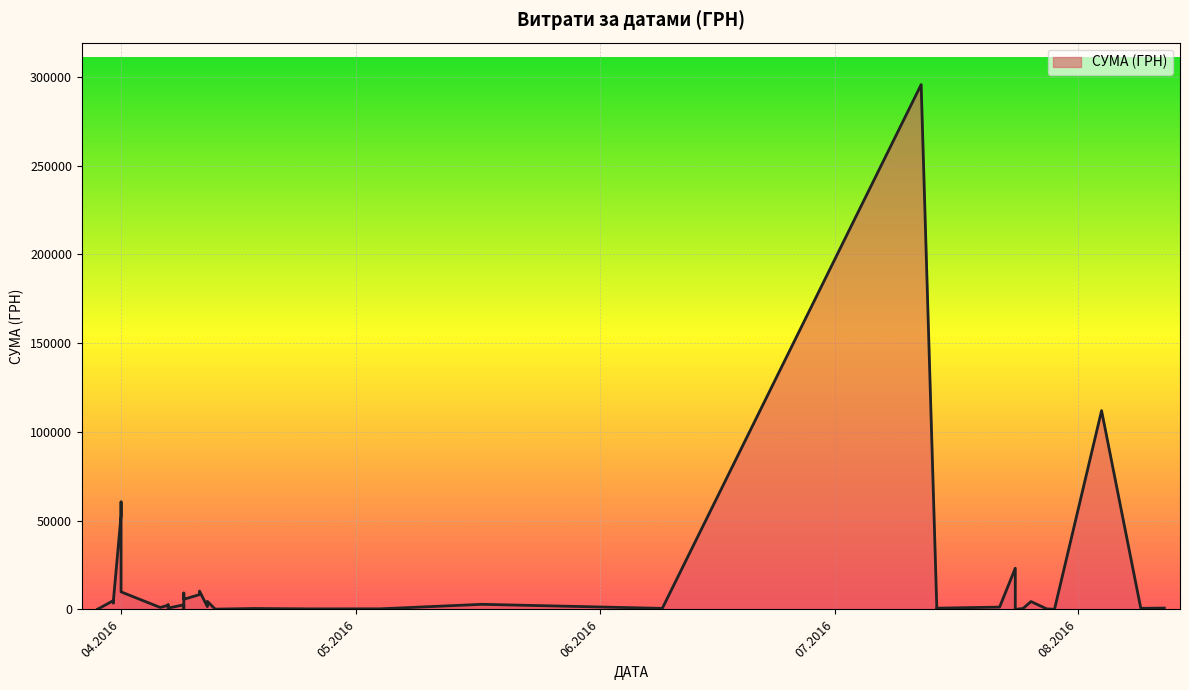

Between 29.03.2016 and 31.03.2016, which is larger?

31.03.2016